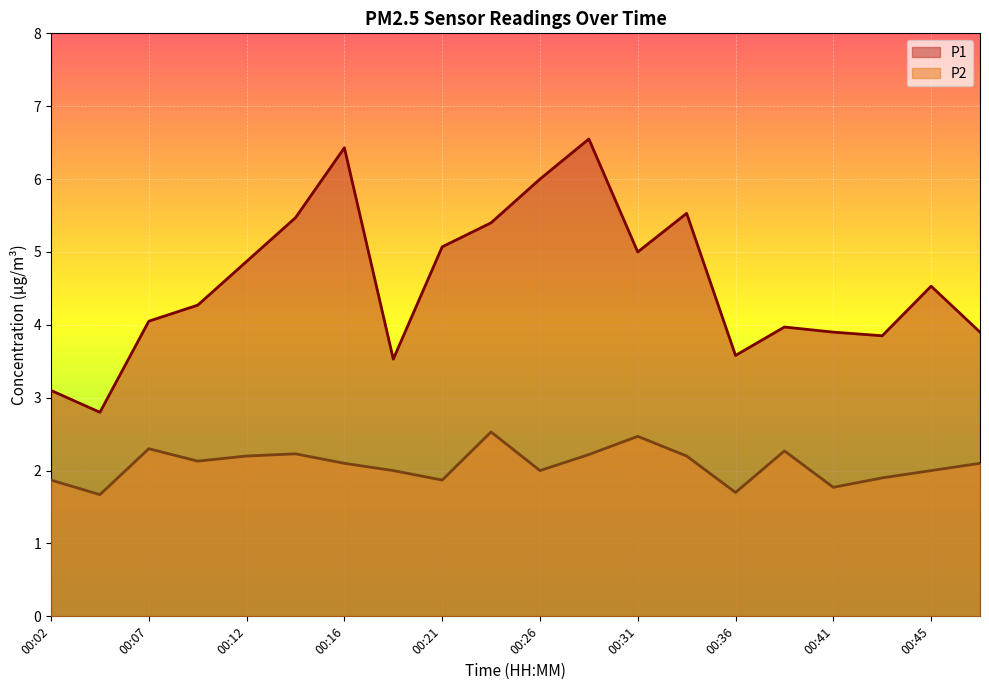

Rank the categories by P1 value from highest to lowest.

00:28, 00:16, 00:26, 00:33, 00:14, 00:24, 00:21, 00:31, 00:12, 00:45, 00:09, 00:07, 00:38, 00:41, 00:48, 00:43, 00:36, 00:19, 00:02, 00:04